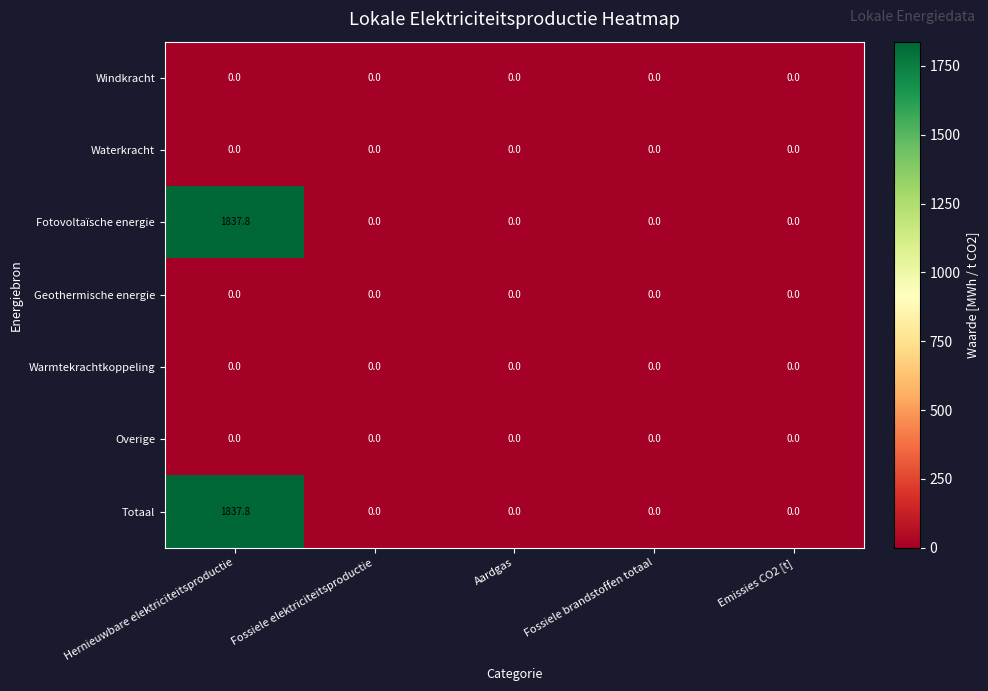

What is the sum of all Totaal values?

1837.8